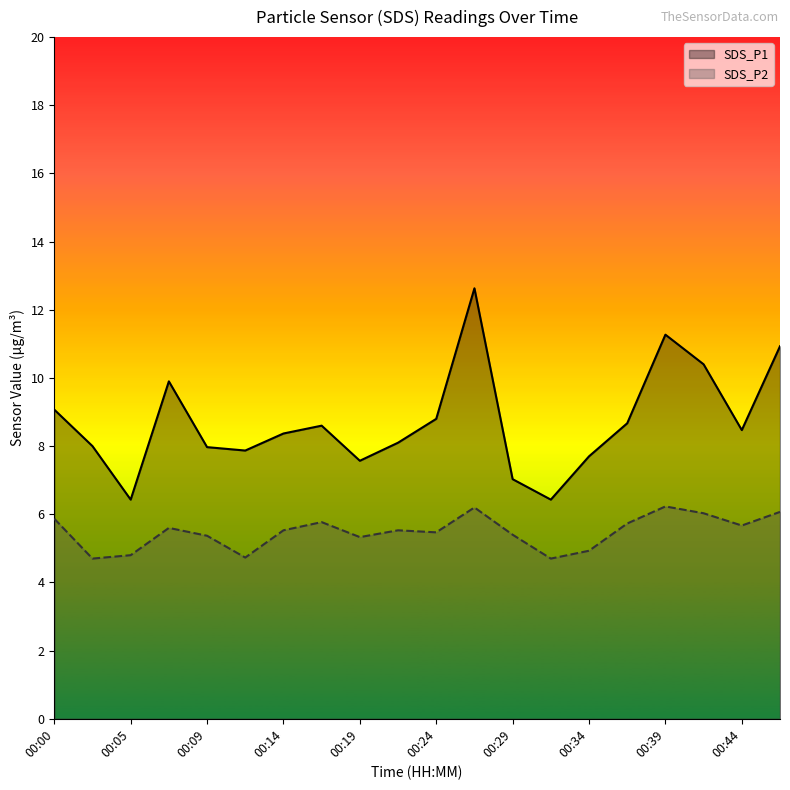

How many data points in SDS_P1 are less than 8?

7